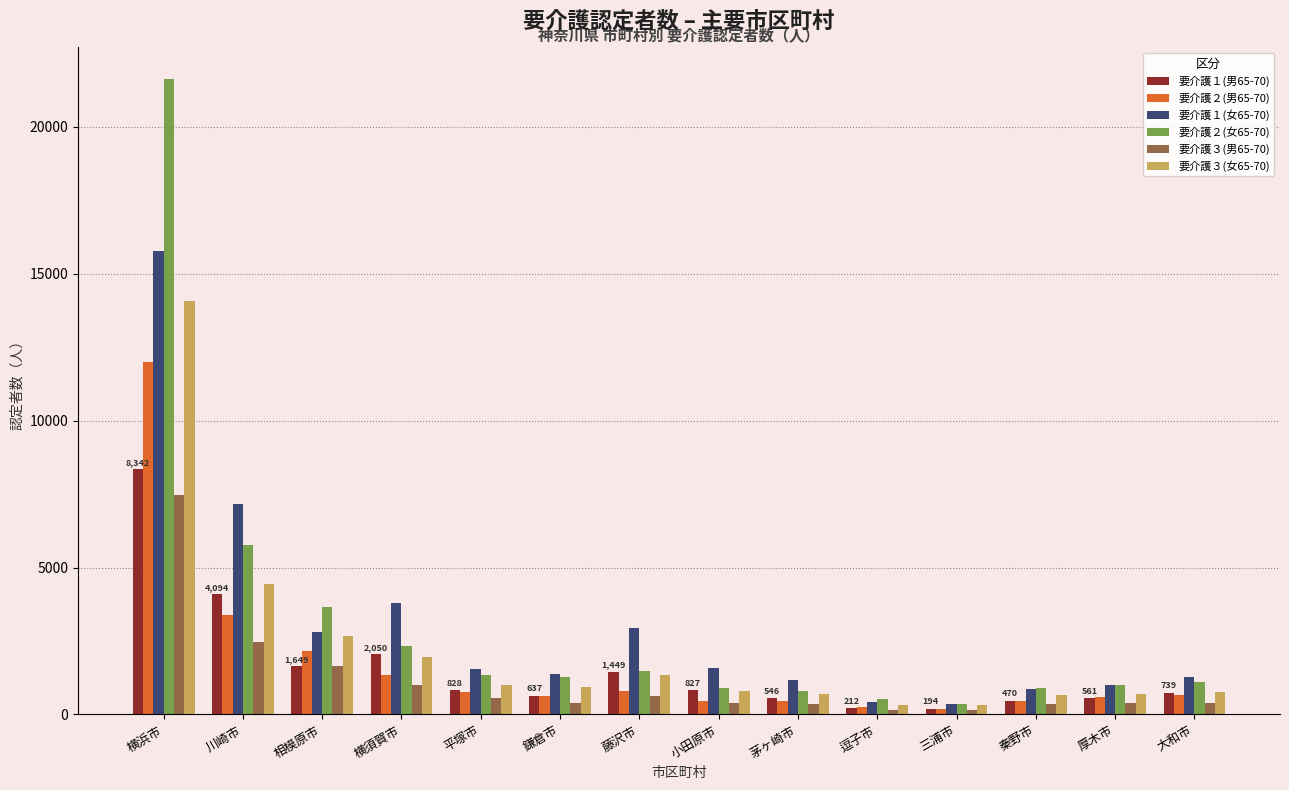

At which category is the sum across all series the highest?

横浜市